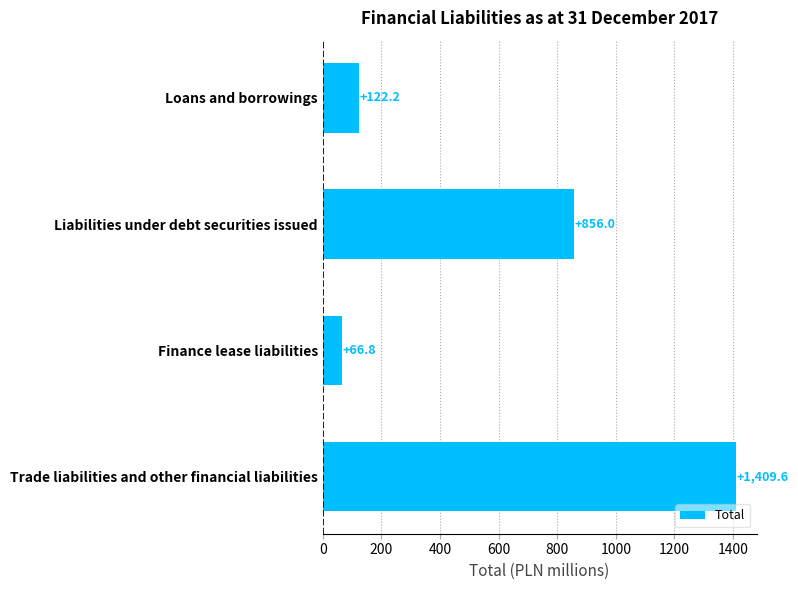

Between Loans and borrowings and Trade liabilities and other financial liabilities, which is larger?

Trade liabilities and other financial liabilities